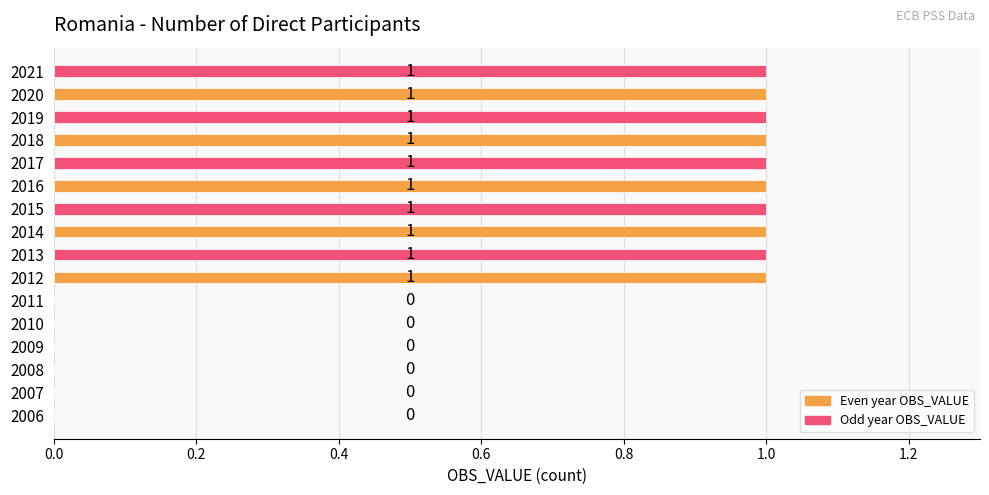

How many values are between 0 and 1?

16